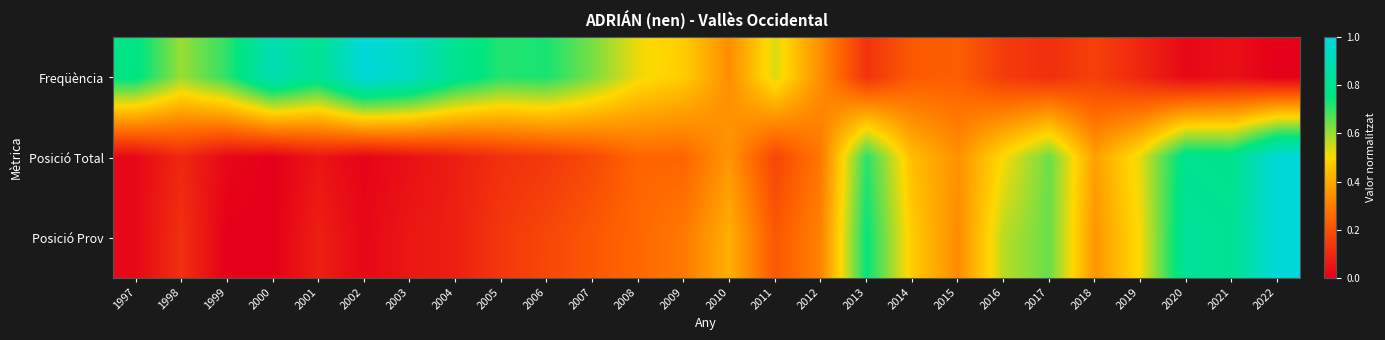

Reading left to right, what are all the values shown in this chart?

Freqüència: 1997=0.8	1998=0.6	1999=0.7	2000=0.9	2001=0.8	2002=1.0	2003=0.9	2004=0.8	2005=0.7	2006=0.7	2007=0.6	2008=0.5	2009=0.5	2010=0.3	2011=0.5	2012=0.3	2013=0.1	2014=0.2	2015=0.2	2016=0.1	2017=0.1	2018=0.2	2019=0.1	2020=0.0	2021=0.0	2022=0.0
Posició Total: 1997=0.0	1998=0.1	1999=0.0	2000=0.0	2001=0.1	2002=0.0	2003=0.0	2004=0.1	2005=0.1	2006=0.1	2007=0.2	2008=0.2	2009=0.2	2010=0.4	2011=0.2	2012=0.3	2013=0.7	2014=0.4	2015=0.3	2016=0.5	2017=0.6	2018=0.4	2019=0.5	2020=0.8	2021=0.8	2022=1.0
Posició Prov: 1997=0.0	1998=0.1	1999=0.0	2000=0.0	2001=0.1	2002=0.0	2003=0.1	2004=0.1	2005=0.1	2006=0.2	2007=0.2	2008=0.3	2009=0.3	2010=0.4	2011=0.2	2012=0.3	2013=0.7	2014=0.5	2015=0.3	2016=0.6	2017=0.6	2018=0.4	2019=0.5	2020=0.8	2021=0.8	2022=1.0